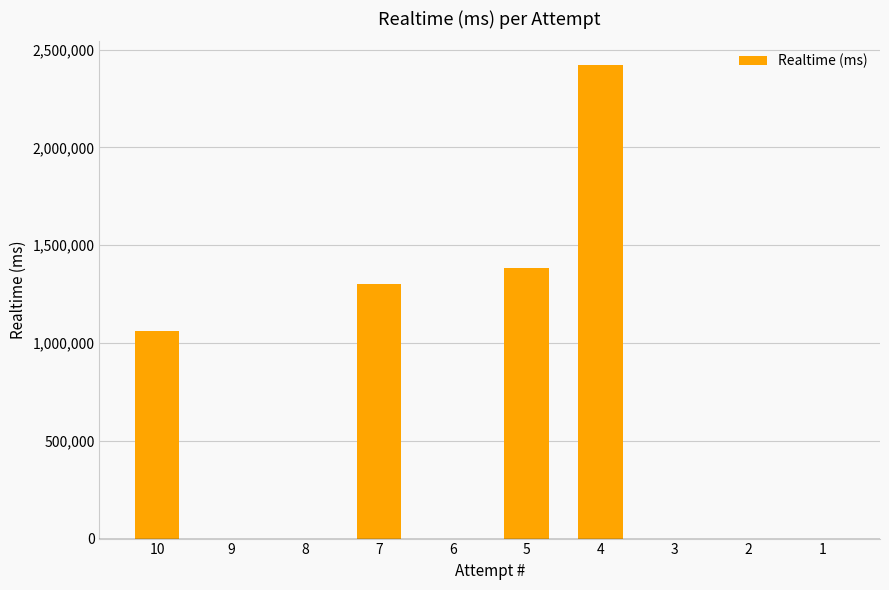

True or false: the data shows 1300133 at 7.

True